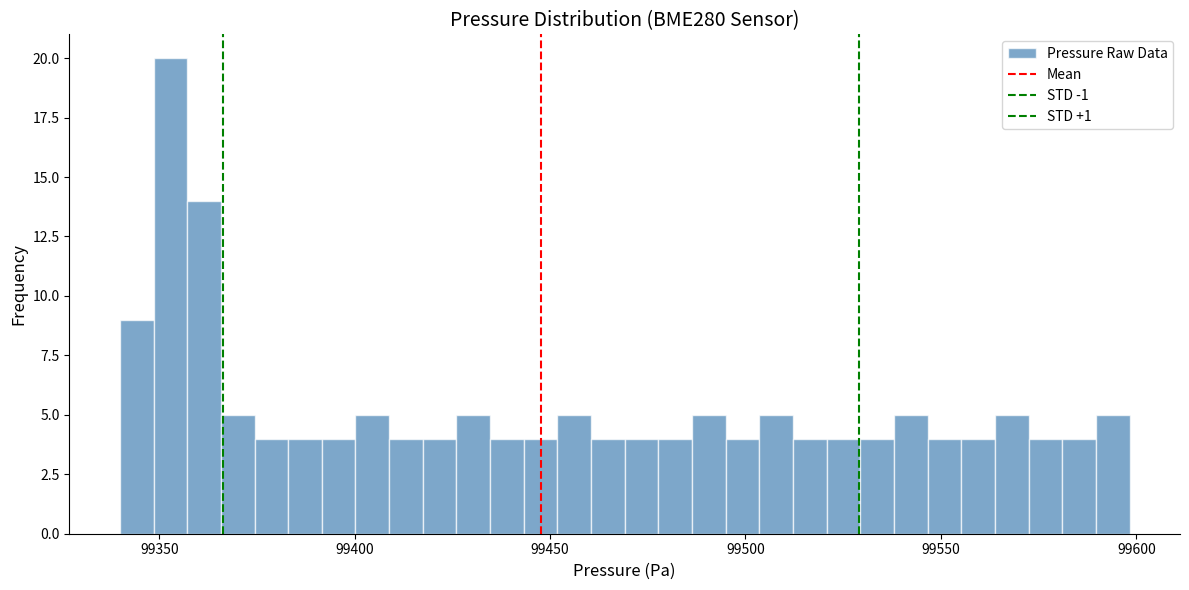

Read against the x-axis, roughly where is the centre of the tallest bar?

99355